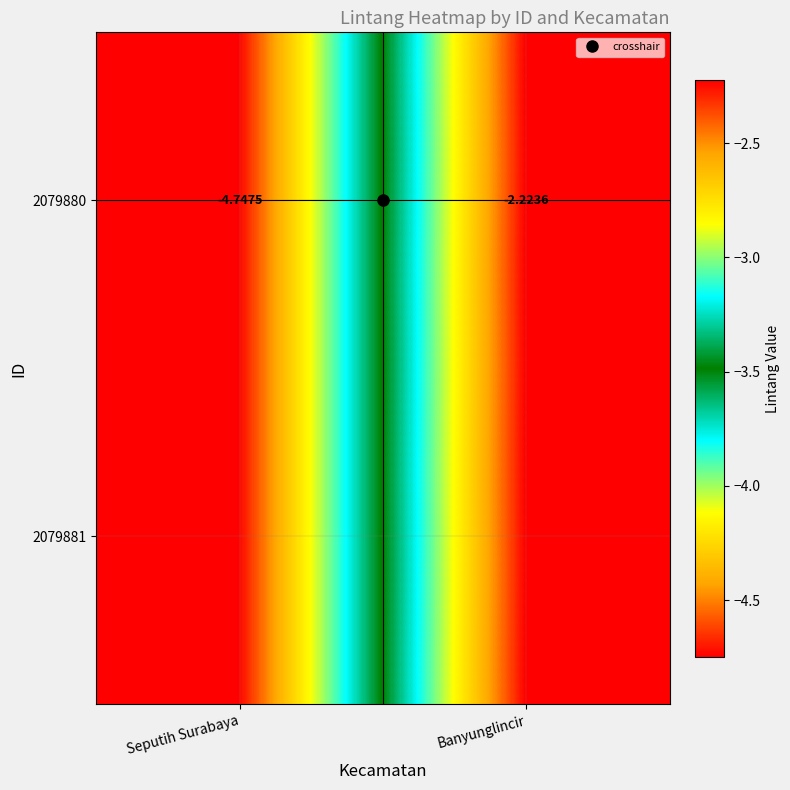

Rank the categories by value from highest to lowest.

Banyunglincir, Seputih Surabaya